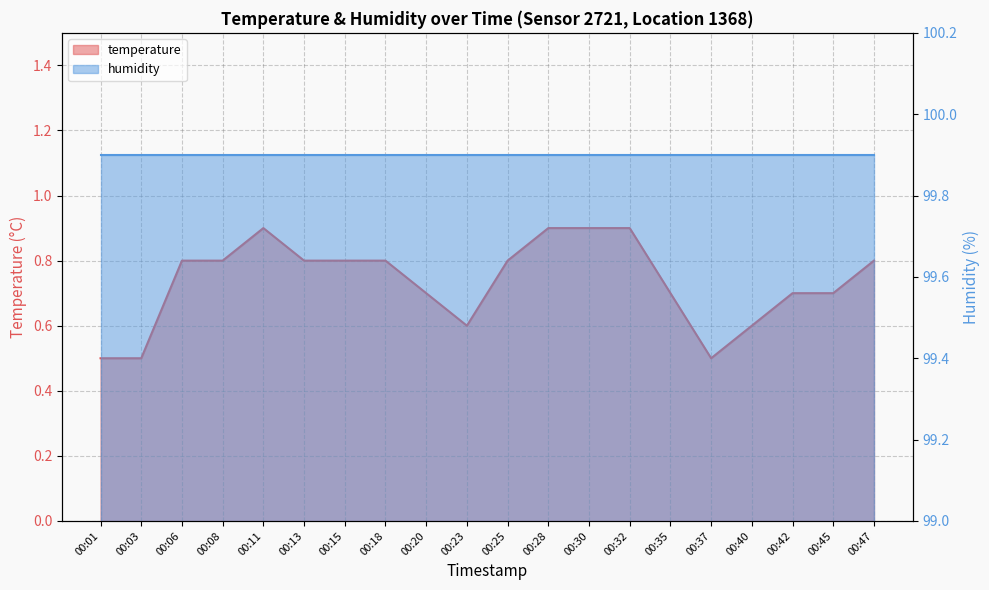

What is the approximate value at 00:37?

0.5